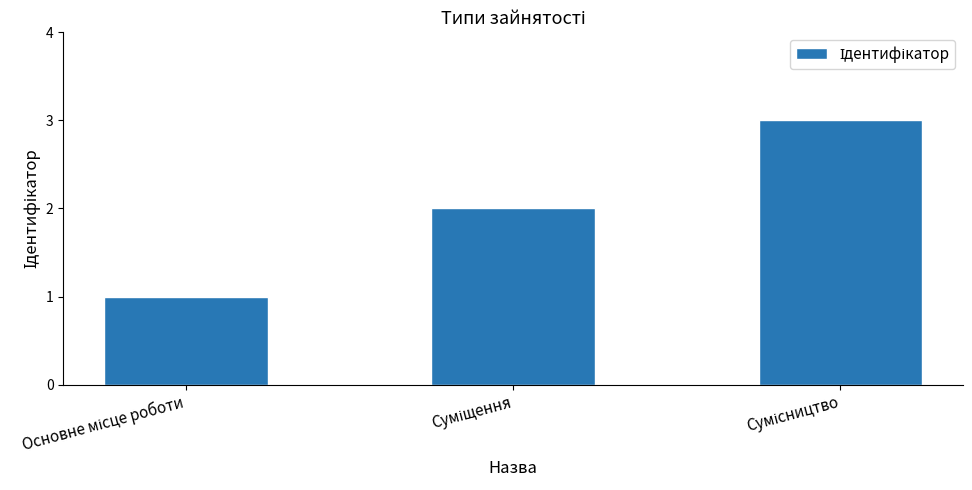

What is the difference between the maximum and minimum values?

2